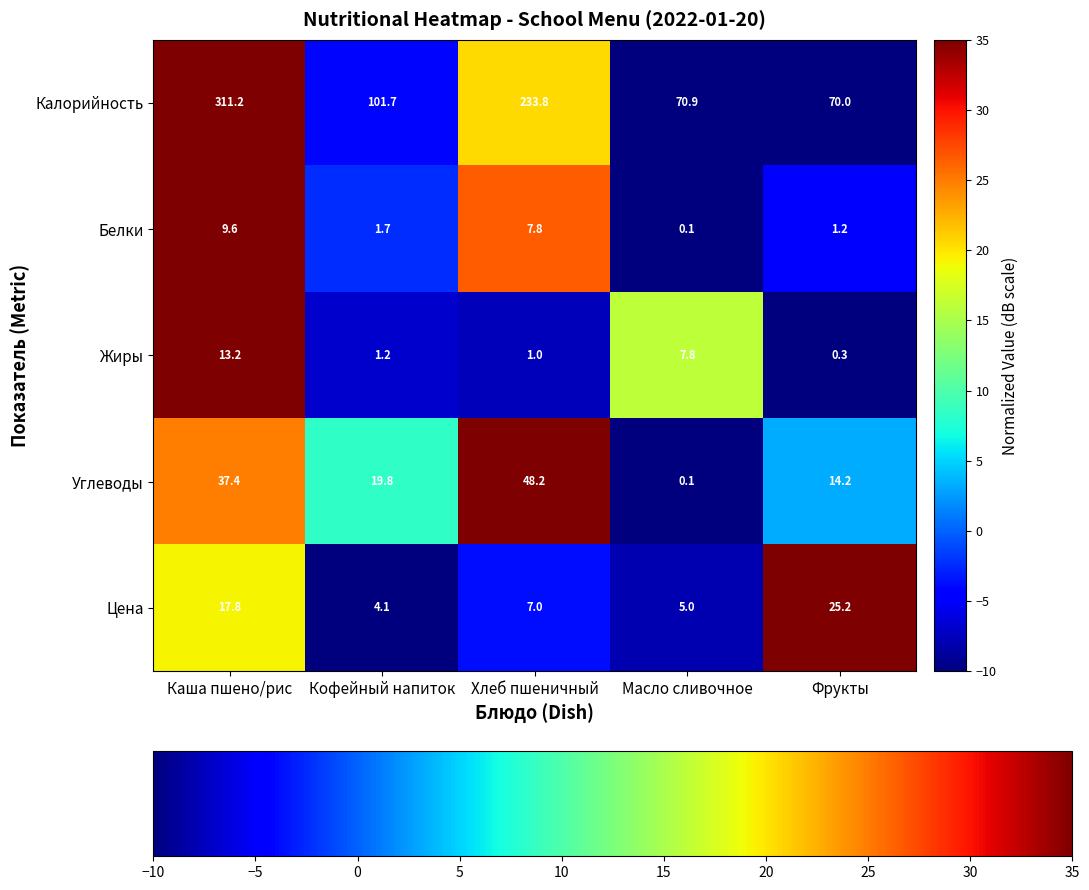

Which series changed the most between Каша пшено/рис and Фрукты?

Калорийность